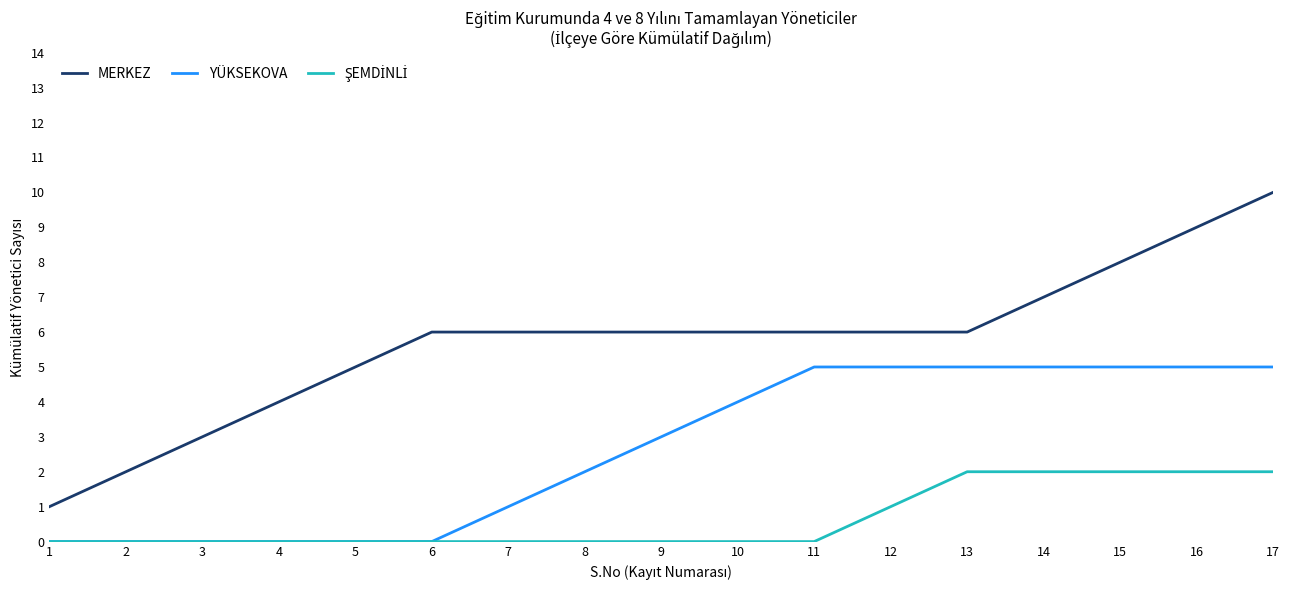

True or false: YÜKSEKOVA and MERKEZ cross at least once.

False